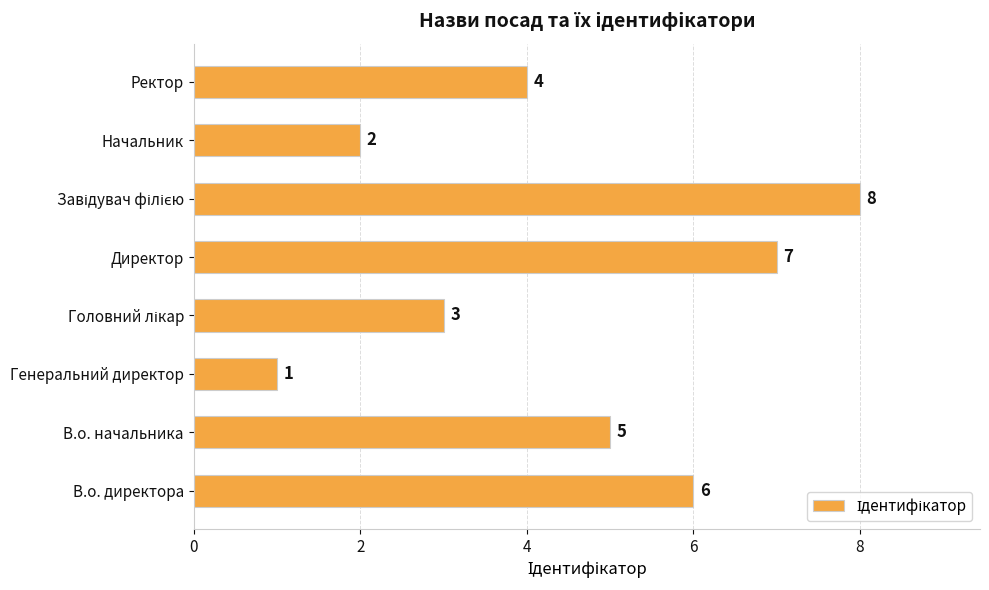

What is the change in value from Генеральний директор to Ректор?

+3